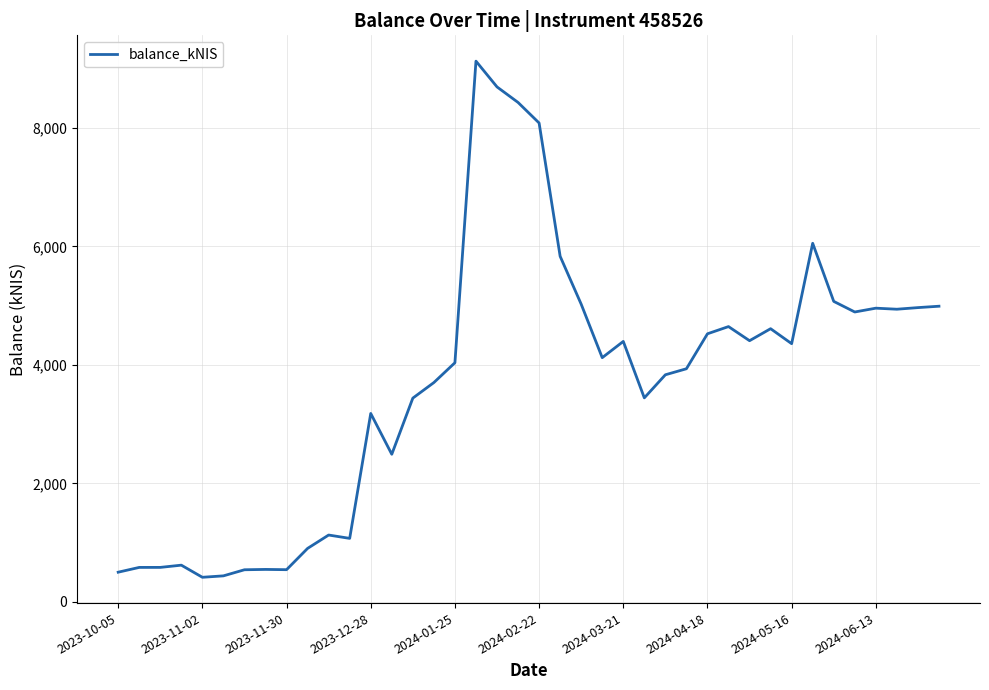

How many values are below 4120?

20